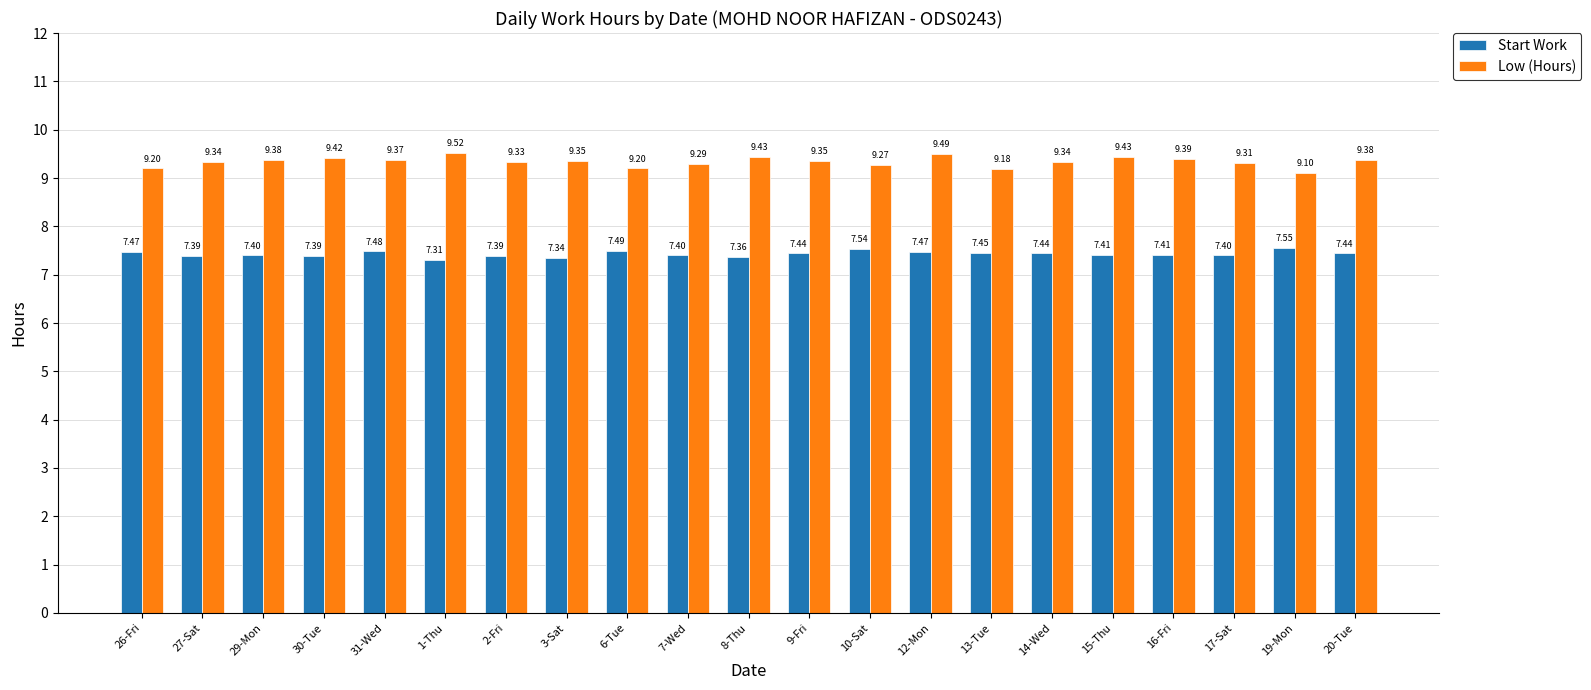

Is it true that Start Work equals 7.4 at 15-Thu?

True